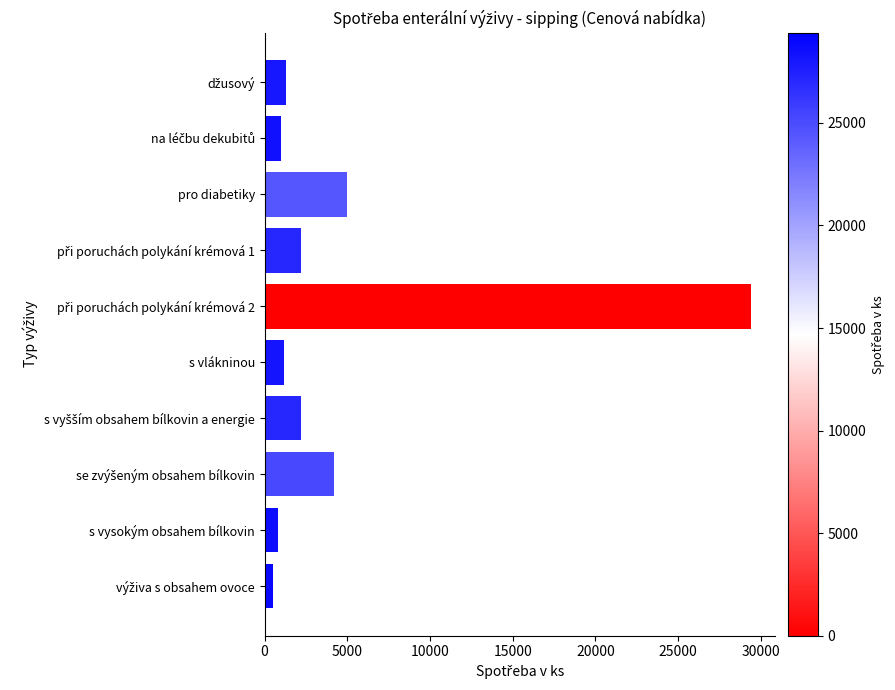

What is the label of the 8th bar from the bottom?

pro diabetiky